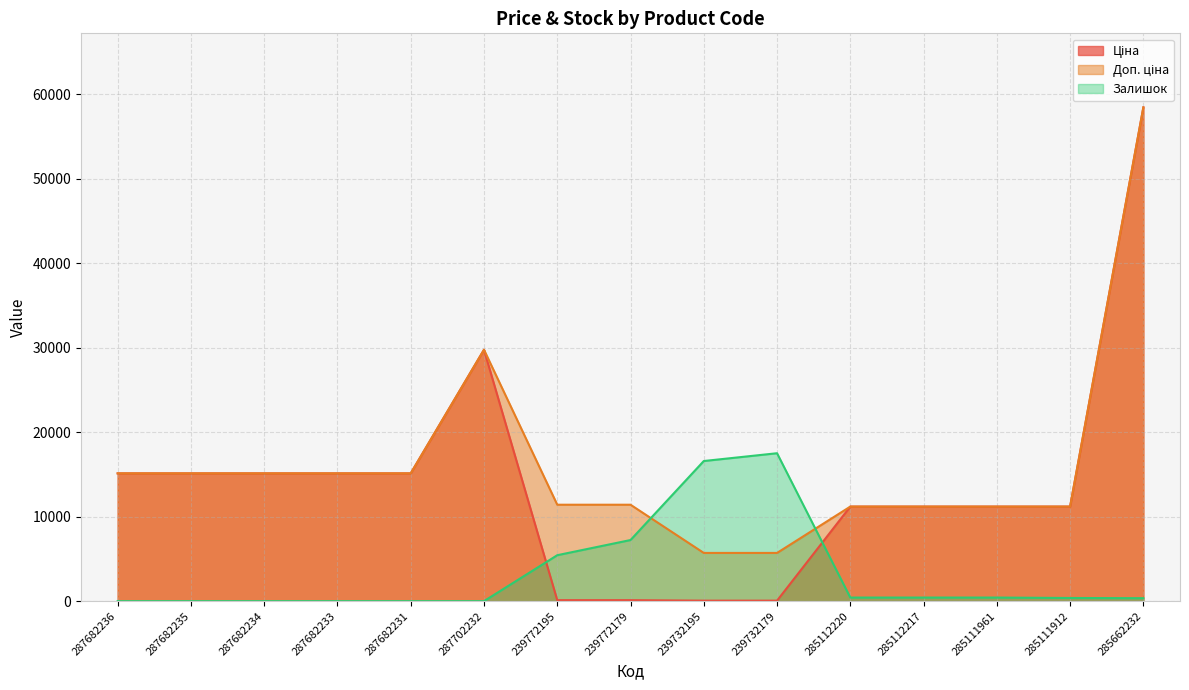

What is the label of the 6th point from the right?

239732179